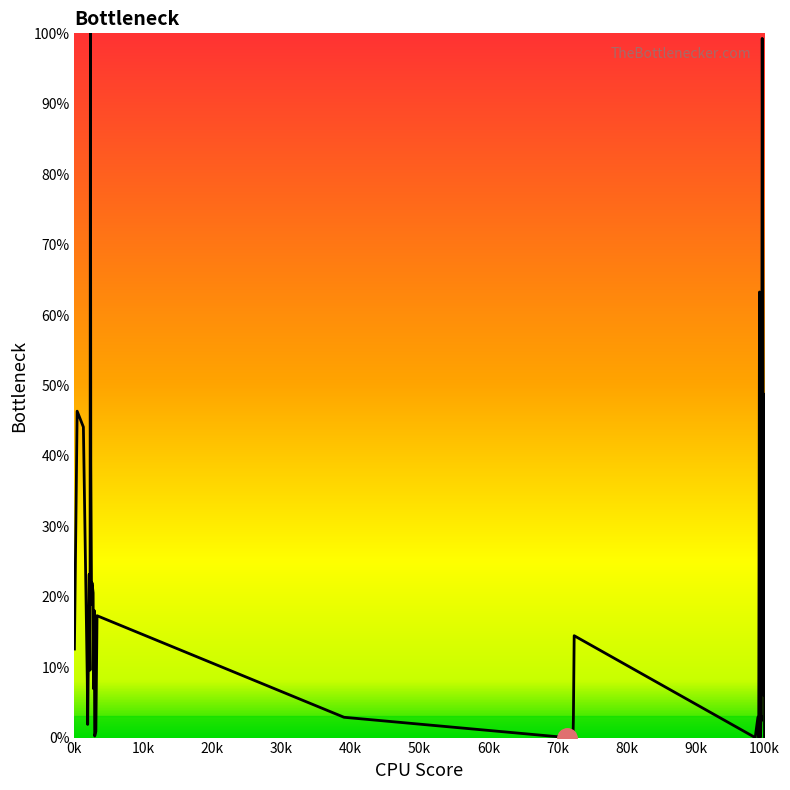

What is the greatest value displayed?

100.0